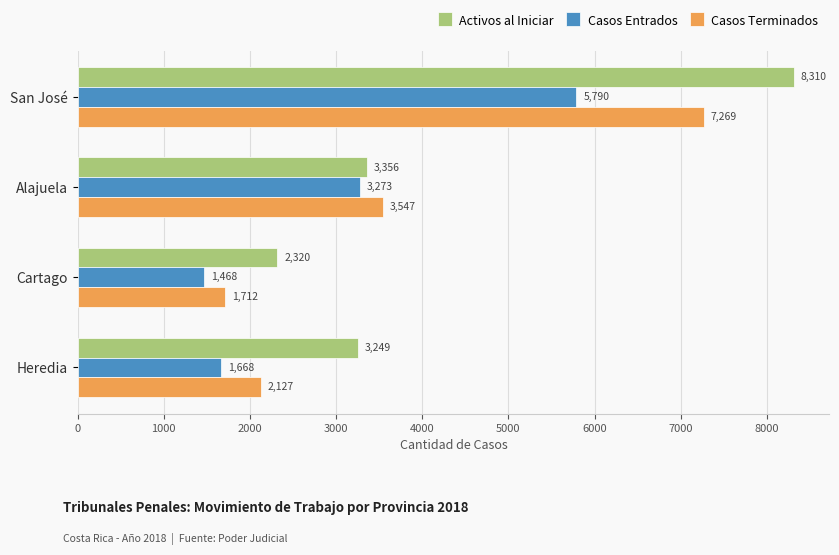

The Casos Terminados series shows 5576 at Alajuela. True or false?

False